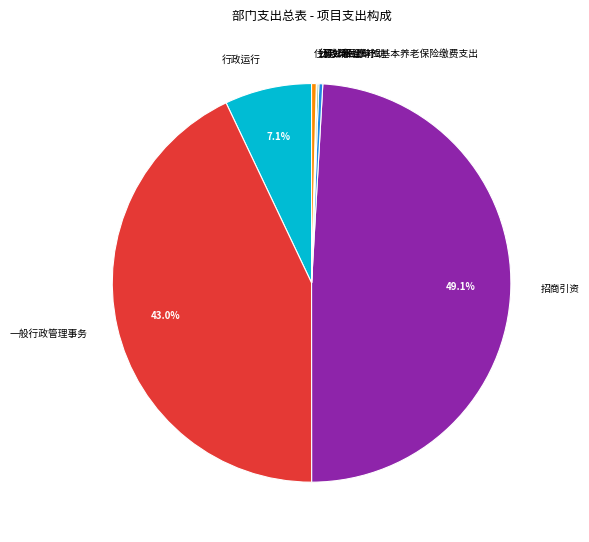

What is the largest slice in the pie chart?

招商引资